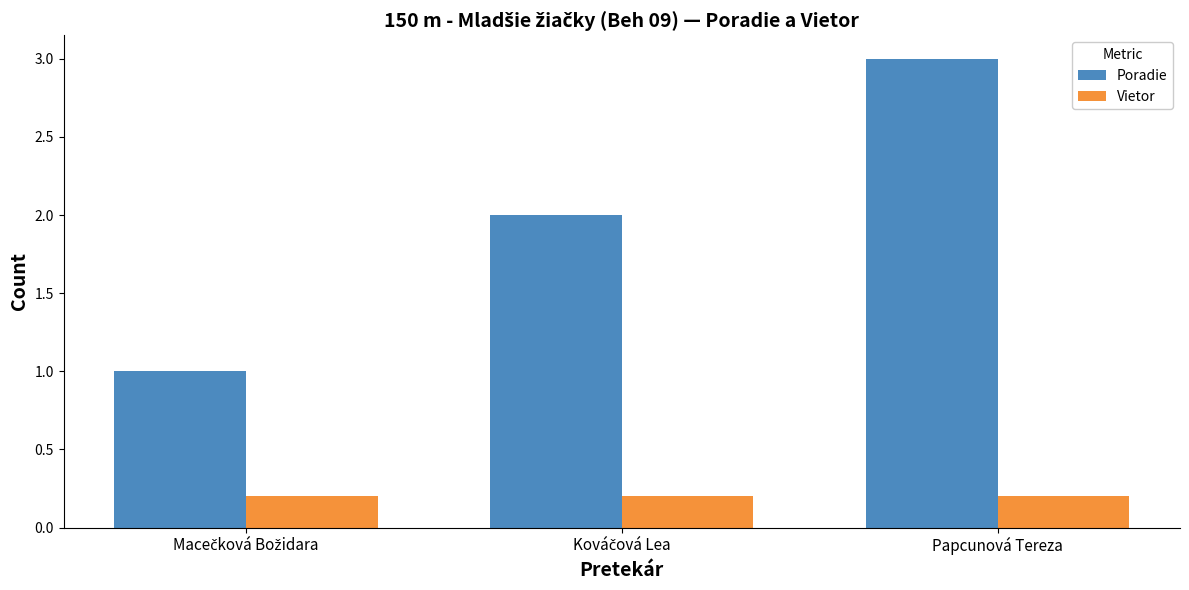

Read the Vietor value at Papcunová Tereza.

0.2